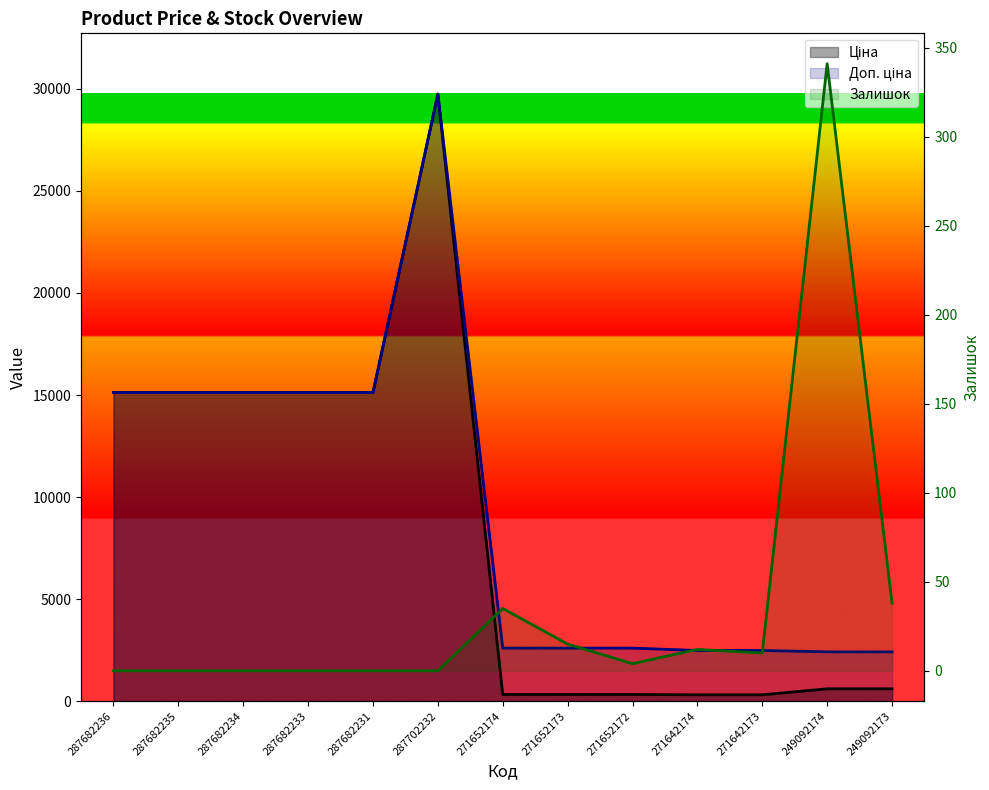

True or false: Ціна and Залишок cross at least once.

False